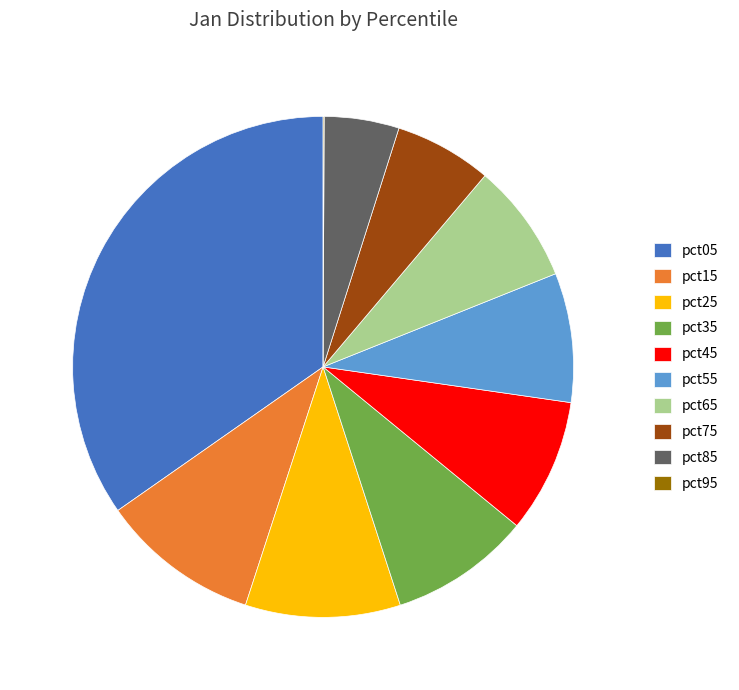

The pct45 slice represents 1% of the pie. True or false?

False